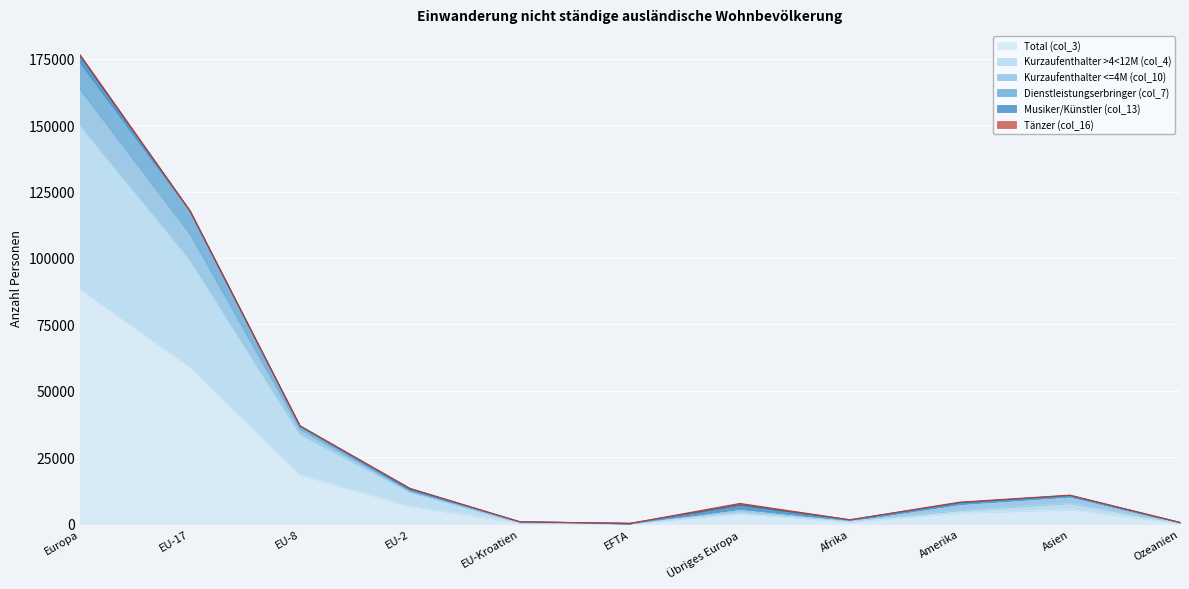

At which label does Total (col_3) reach its peak?

Europa